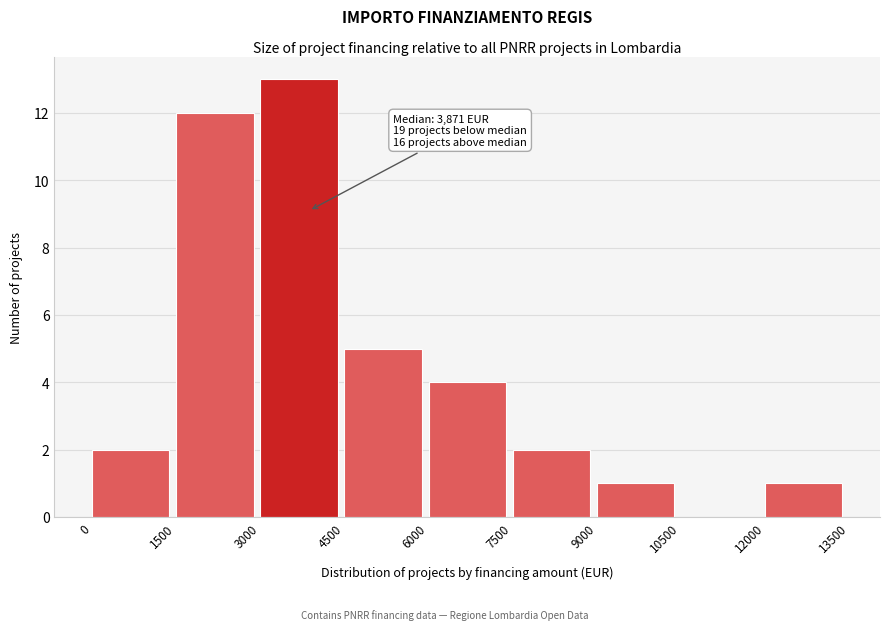

Over which range of the x-axis is the bar tallest?

3000 to 4500